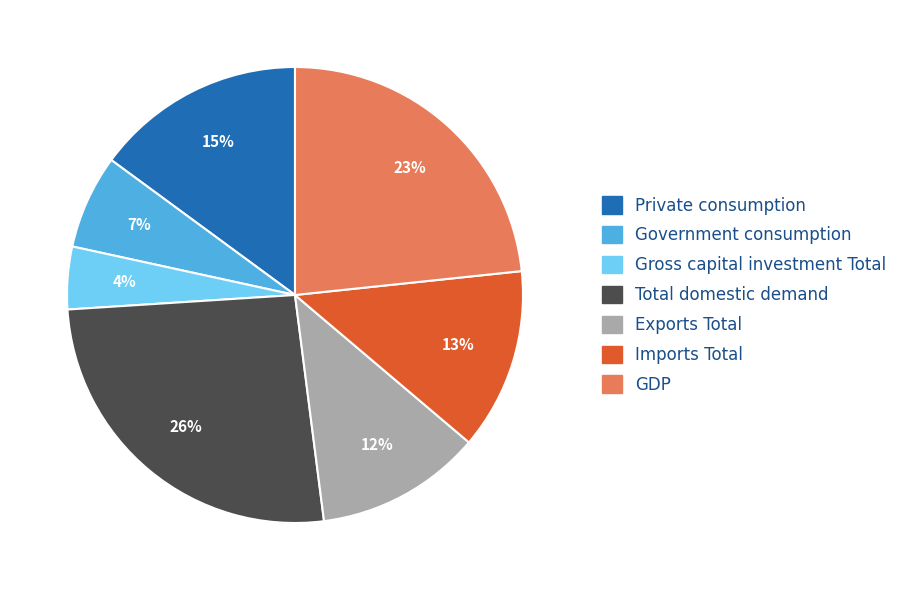

Is there a majority slice in this chart?

No